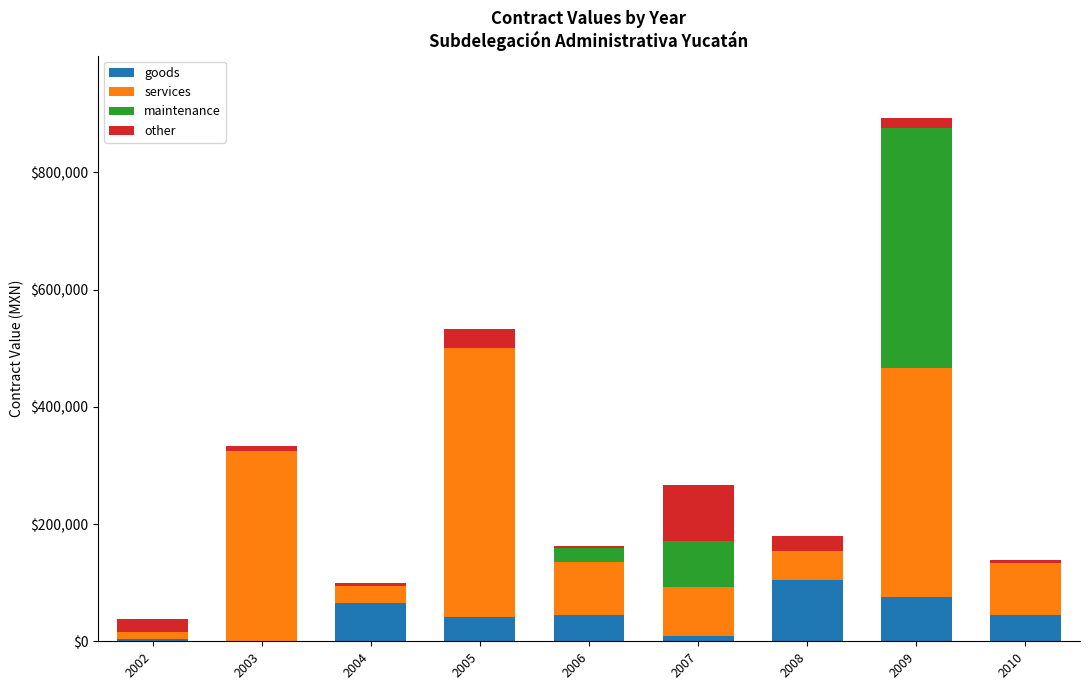

What is the maximum value for goods?

104352.3